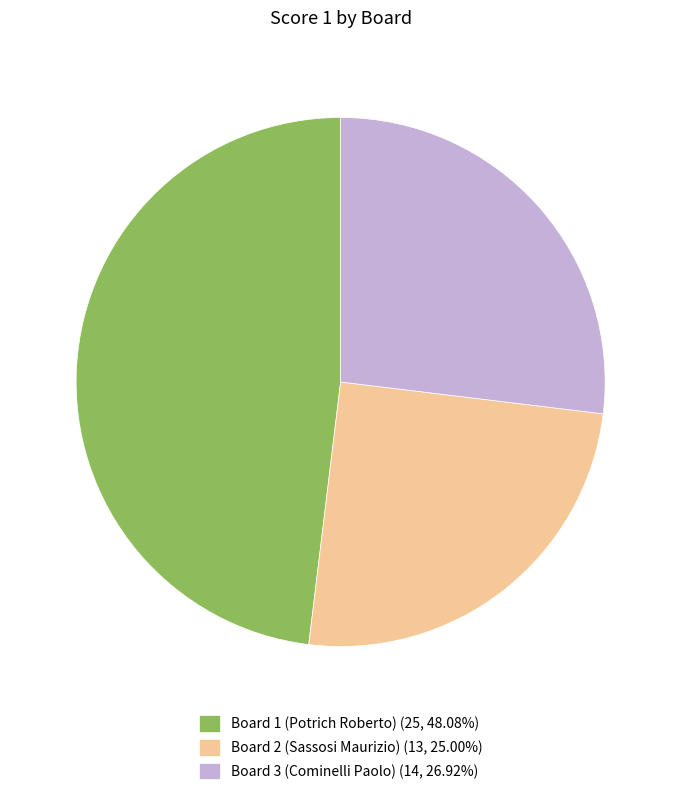

How many segments does this pie chart have?

3